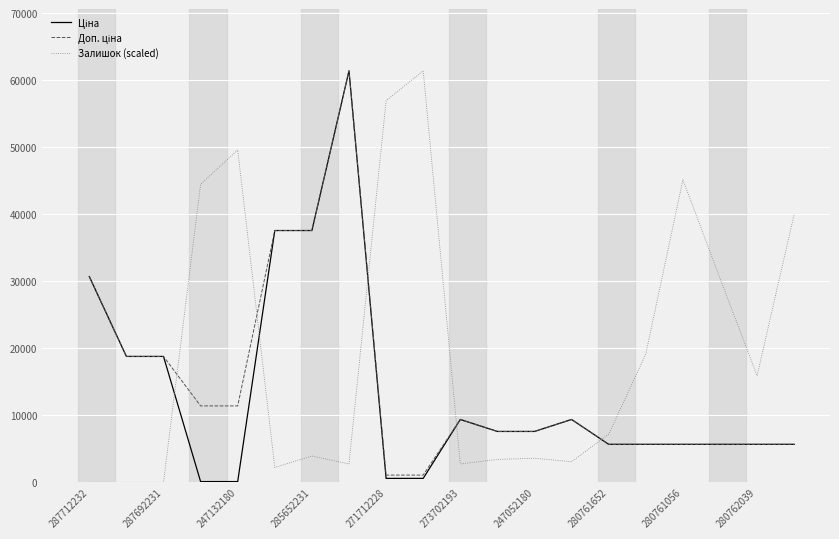

Which series has the largest total across all categories?

Залишок (scaled)